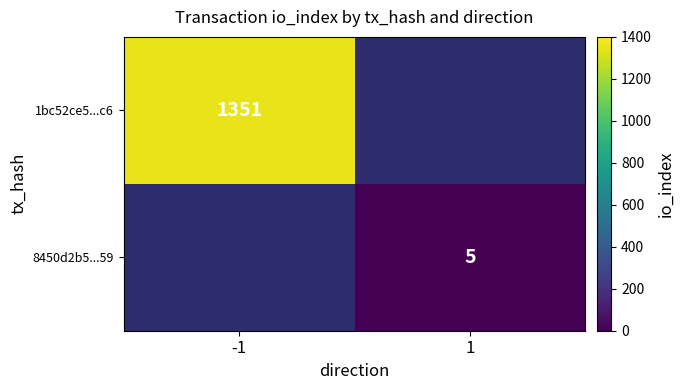

The 8450d2b5...59 series shows 1 at 1. True or false?

False